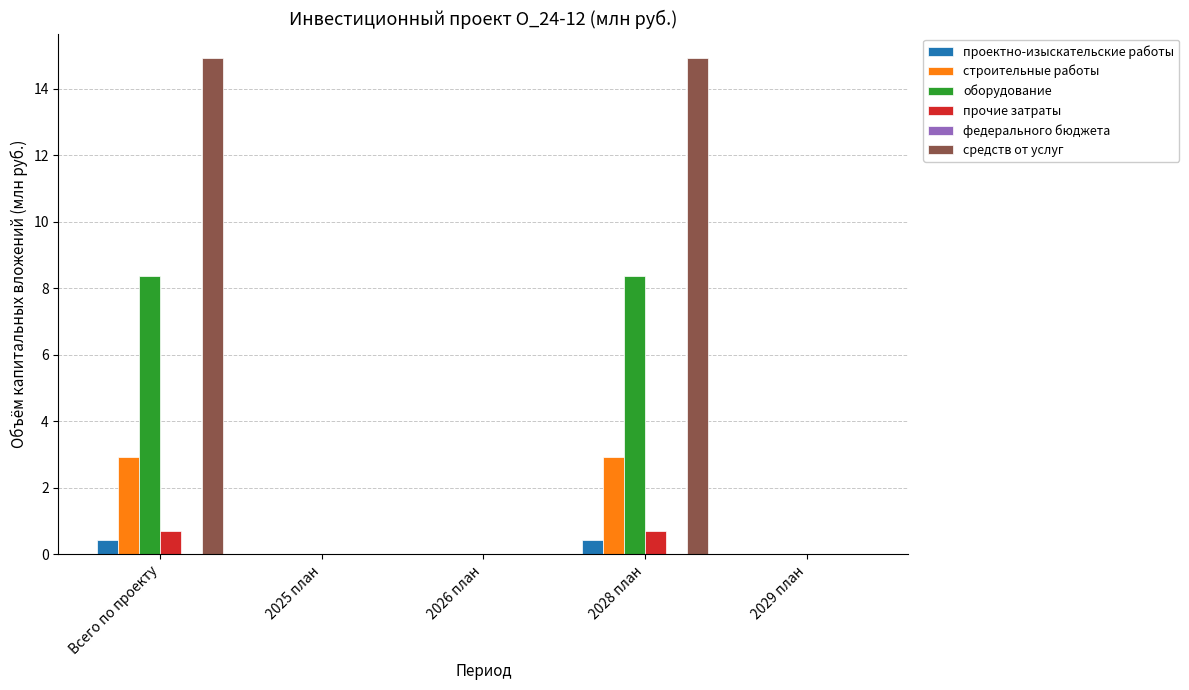

How many groups of bars are there?

5